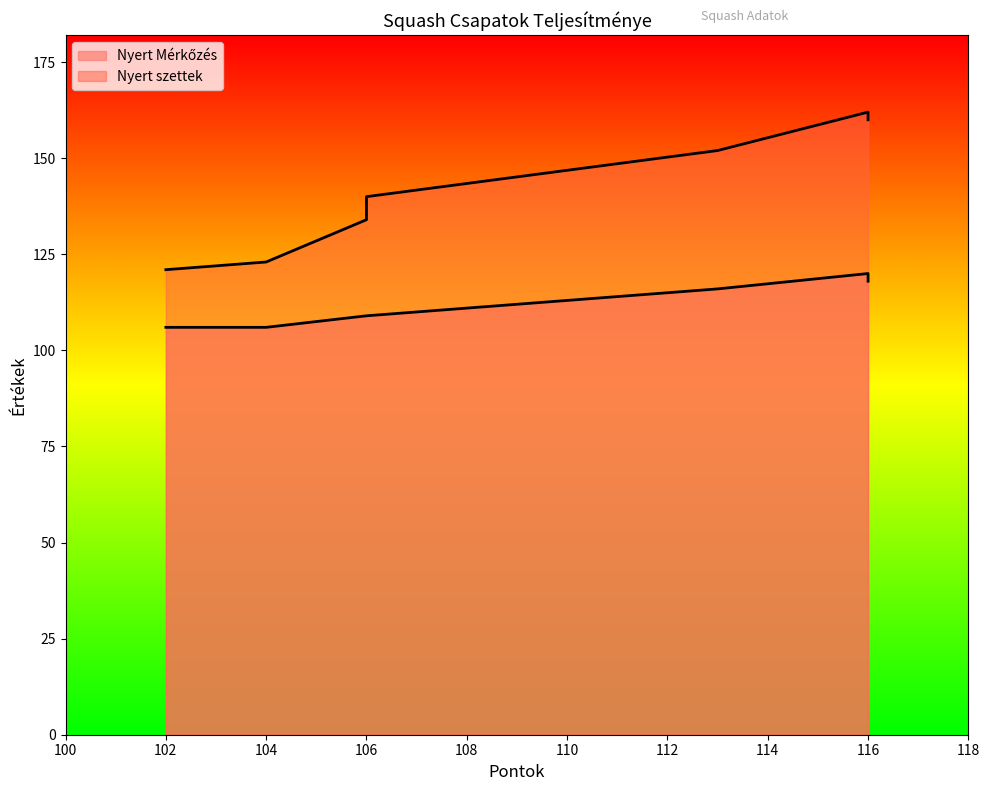

What is the minimum value shown in the chart?

106